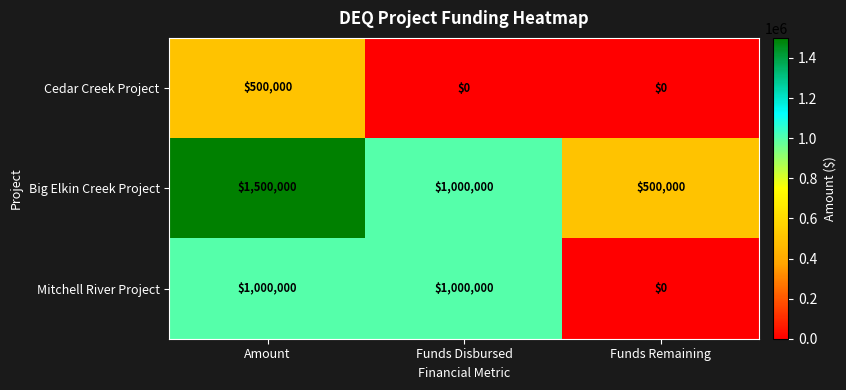

What is the difference between the highest and lowest values at Funds Disbursed?

1000000